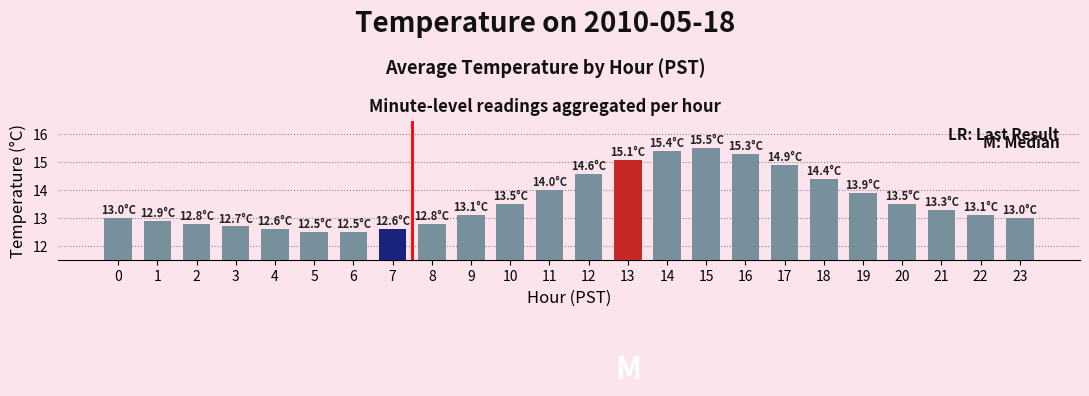

The chart shows a value of 13.0 at 23. True or false?

True